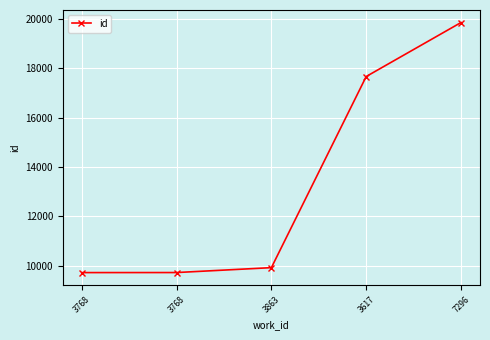

How many data points are less than 9915?

2